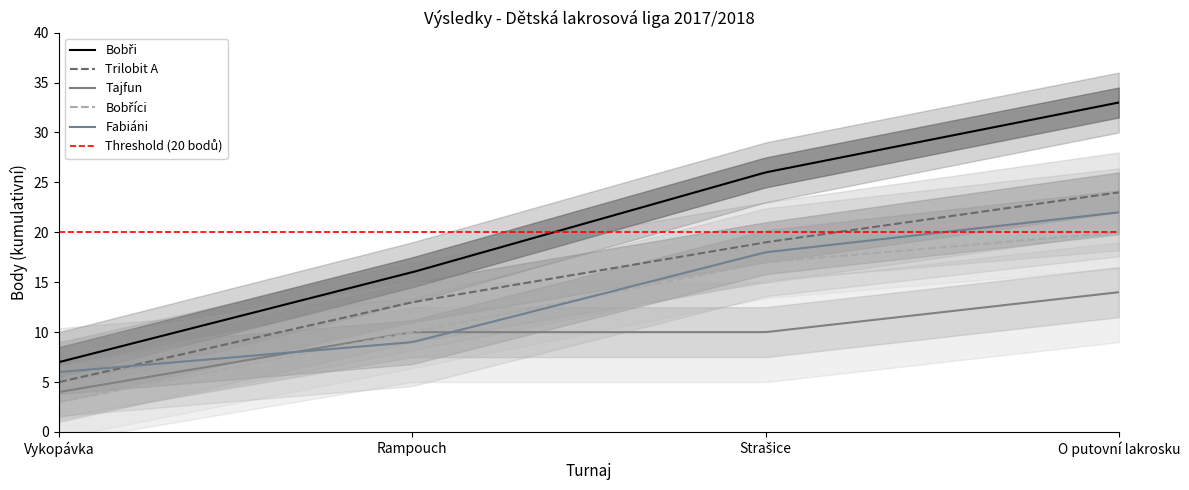

True or false: Tajfun has a value of 14 at Strašice.

False